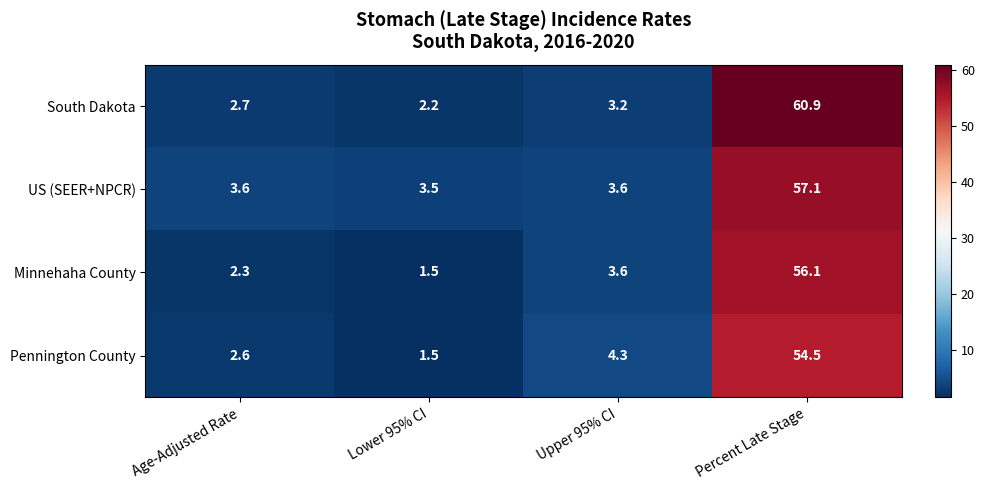

Count the number of data series in this chart.

4